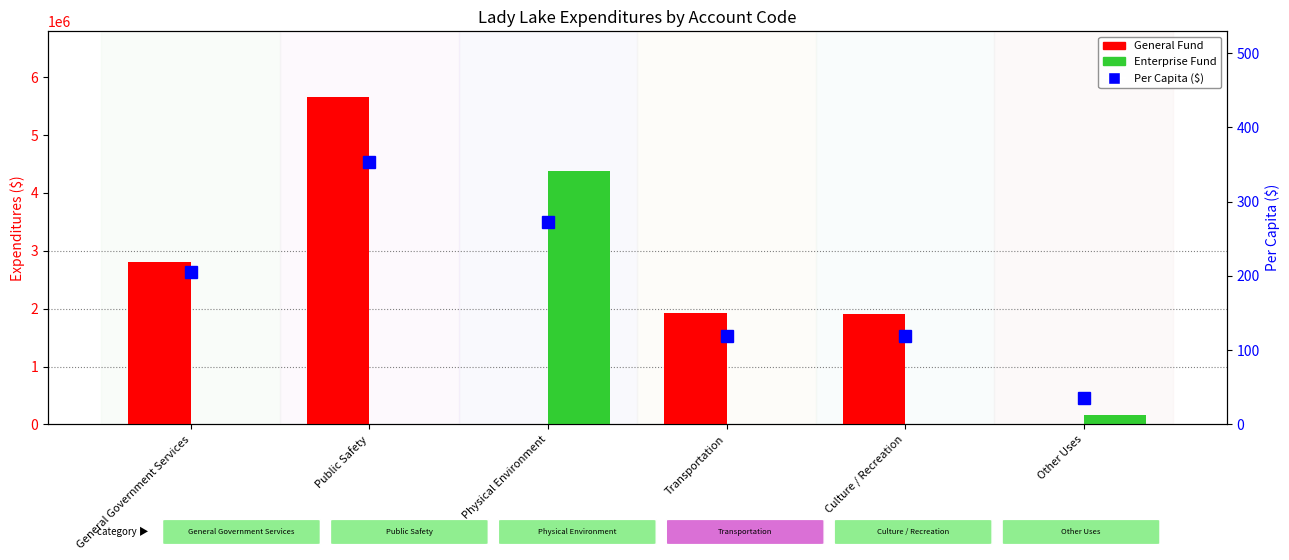

Which series has the largest range (max minus min)?

General Fund